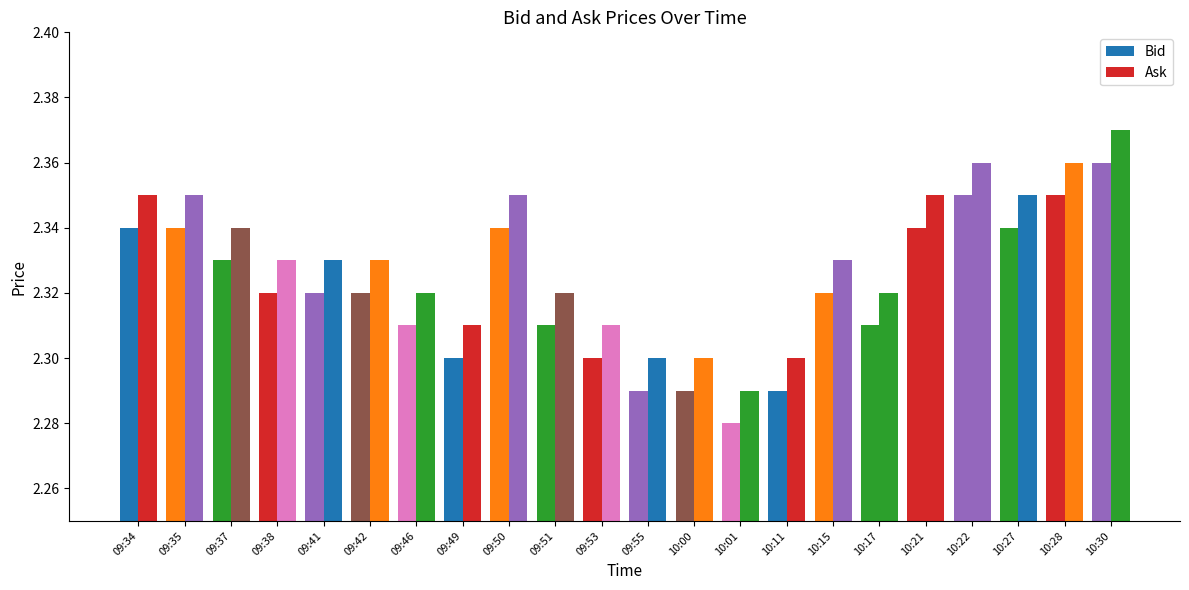

How many bars are there in each group?

2